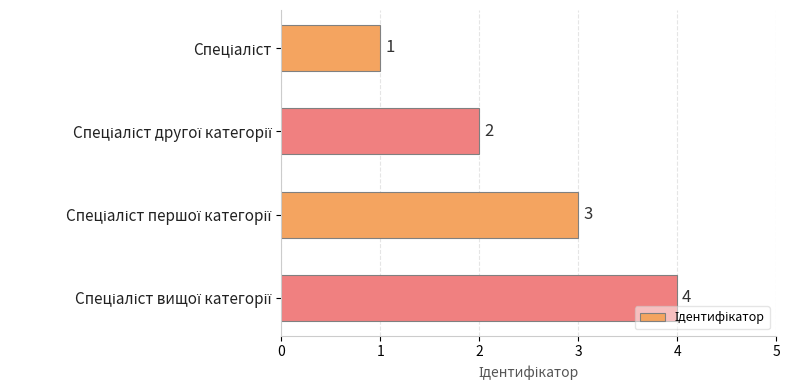

Are the bars horizontal?

Yes